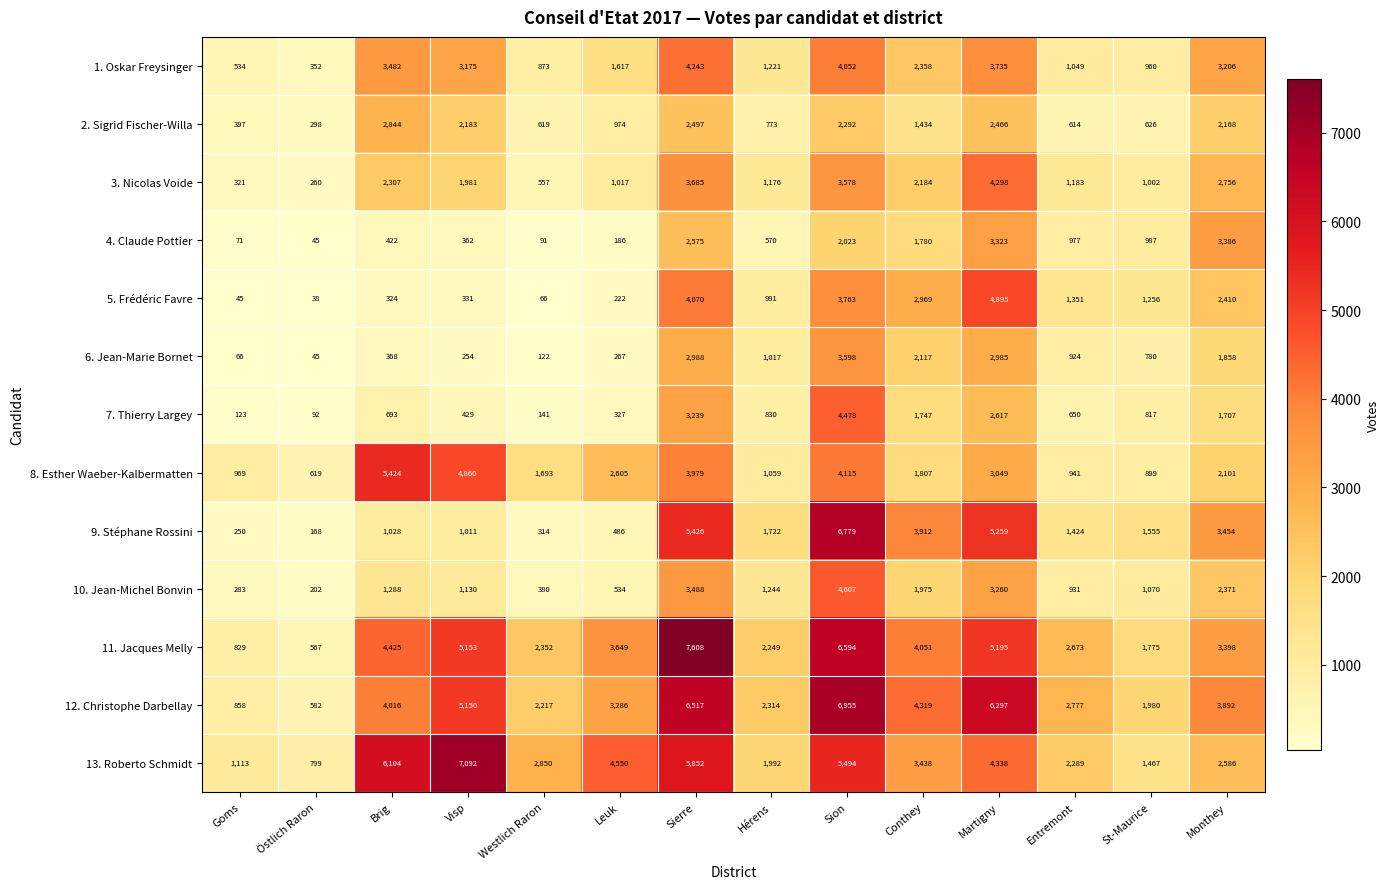

What is the total value across all series at Goms?

5859